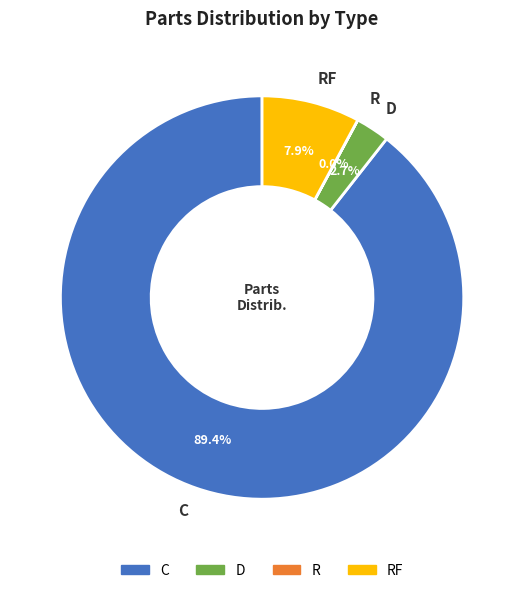

True or false: D accounts for 3% of the total.

True